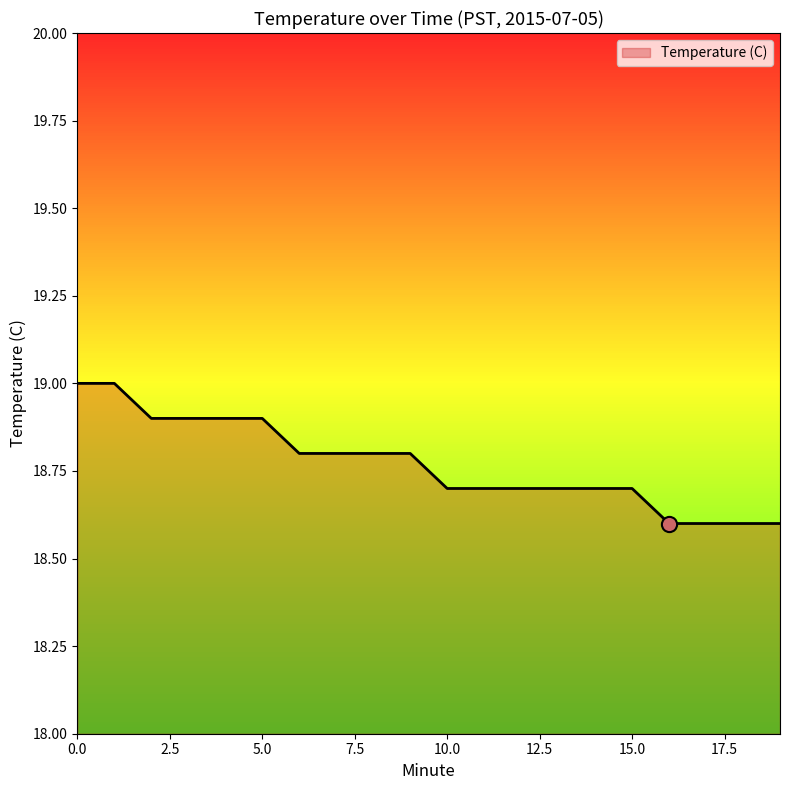

What is the difference between the maximum and minimum values?

0.4